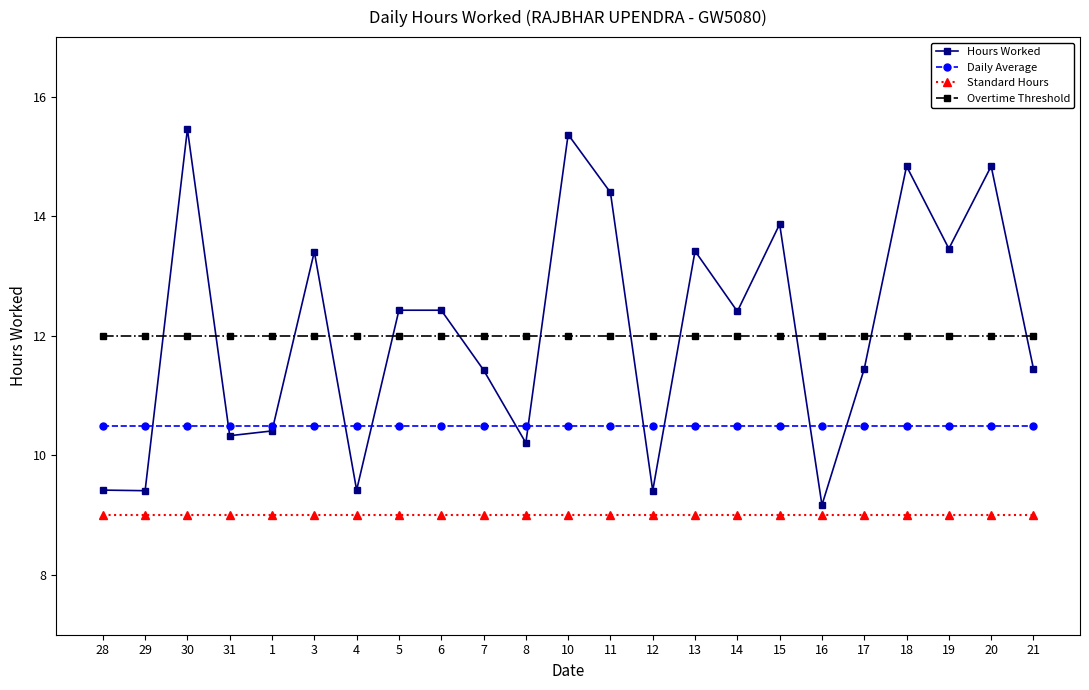

The value of Overtime Threshold at 16 is 12.0. True or false?

True